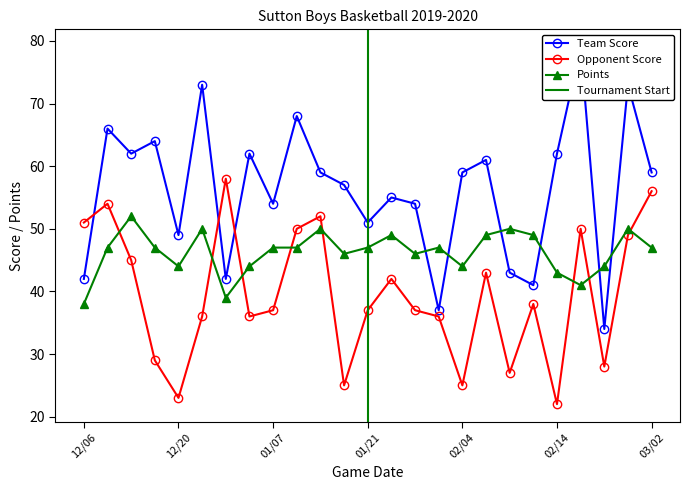

At 01/16, list the series in order from largest to smallest.

Team Score, Points, Opponent Score